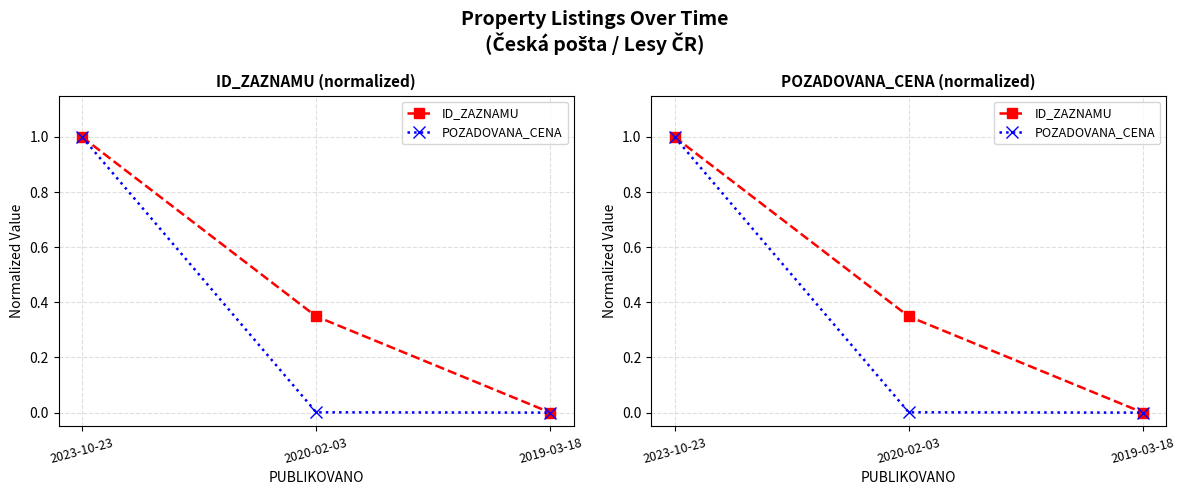

Which series has the largest total across all categories?

ID_ZAZNAMU